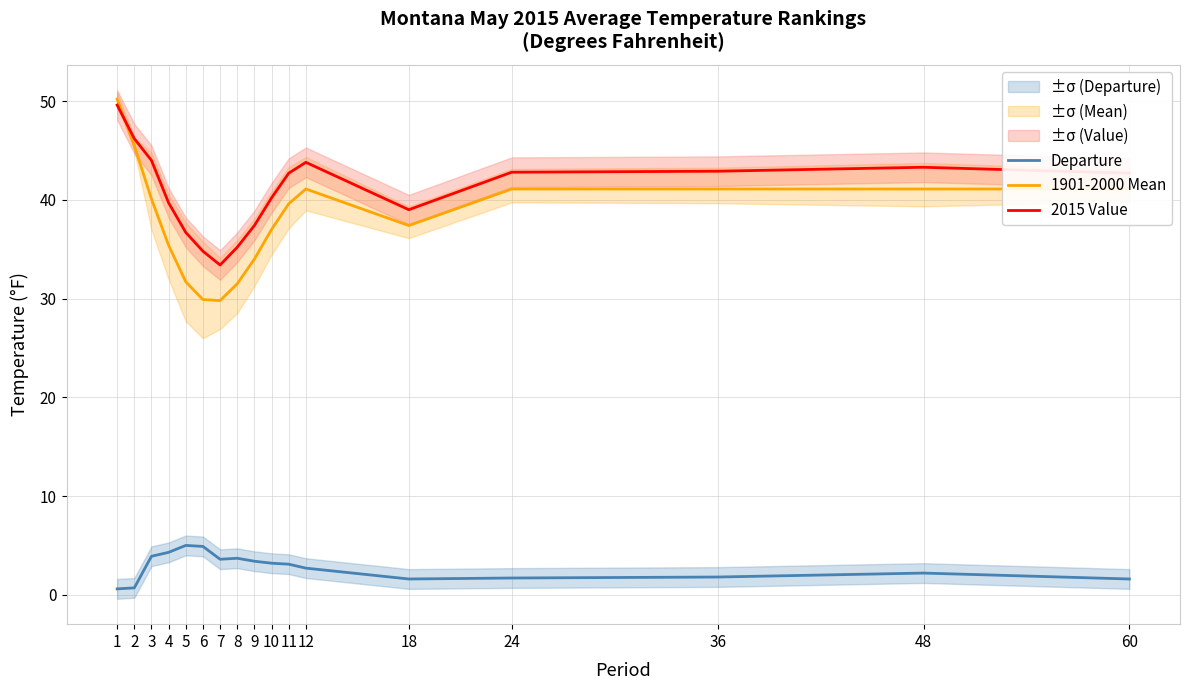

Reading left to right, transcribe all the data shown in this chart.

Departure: 0.6	0.7	3.9	4.3	5.0	4.9	3.6	3.7	3.4	3.2	3.1	2.7	1.6	1.7	1.8	2.2	1.6
1901-2000 Mean: 50.2	45.5	40.1	35.4	31.7	29.9	29.8	31.5	34.0	37.0	39.6	41.1	37.4	41.1	41.1	41.1	41.1
2015 Value: 49.6	46.2	44.0	39.7	36.7	34.8	33.4	35.2	37.4	40.2	42.7	43.8	39.0	42.8	42.9	43.3	42.7